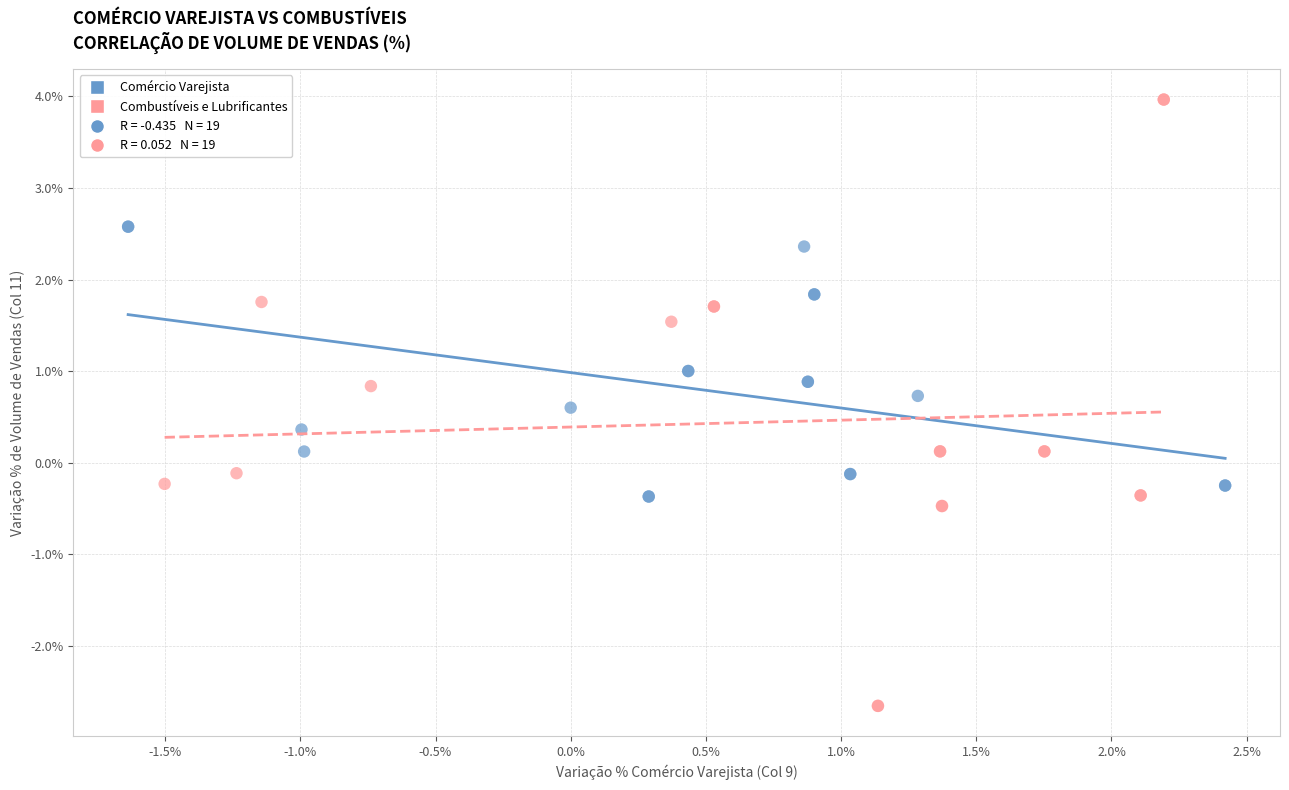

Which series reaches the maximum Y coordinate?

Combustíveis e Lubrificantes